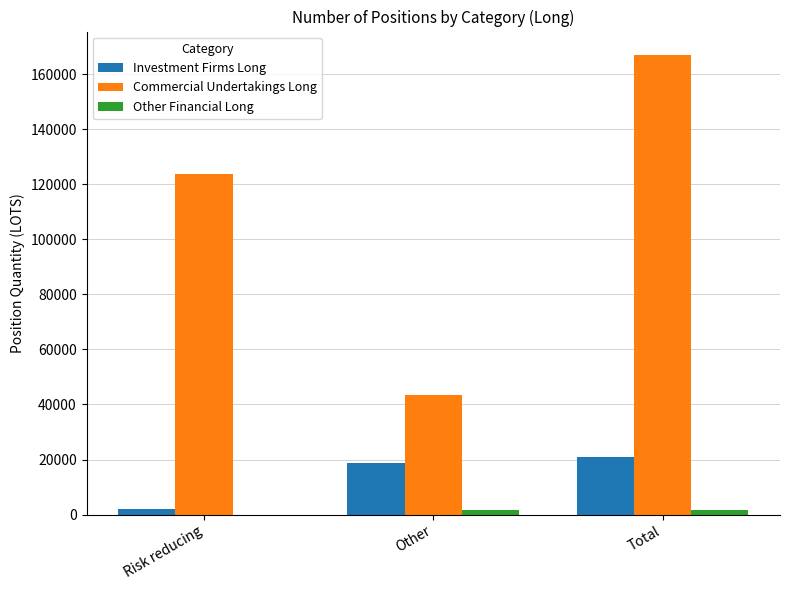

At which category is the sum across all series the highest?

Total